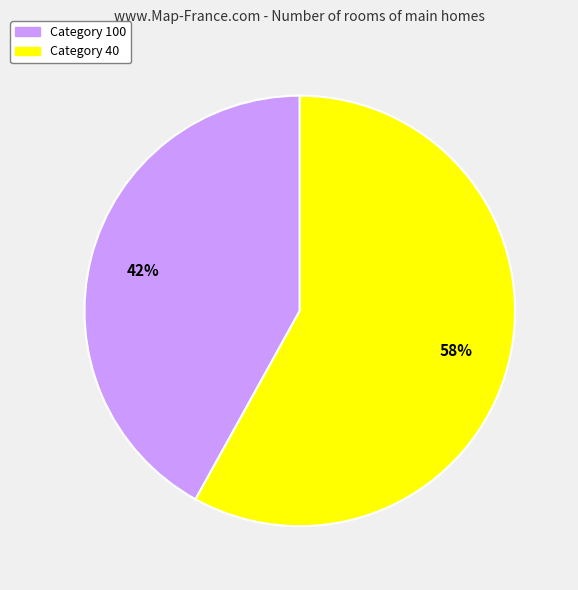

To the nearest percent, what is the difference between the largest and smallest slice percentages?

16%